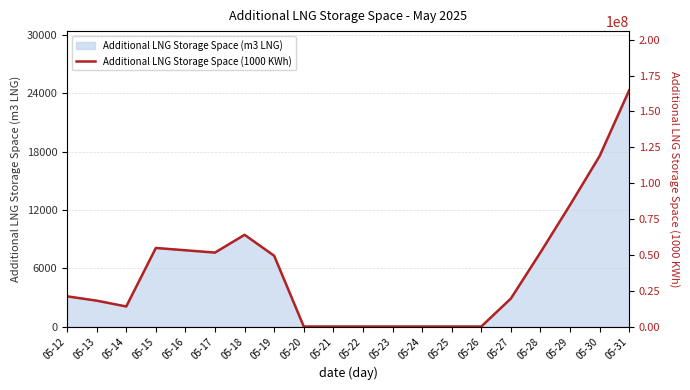

How many points are higher than both their immediate neighbors (excluding endpoints)?

2